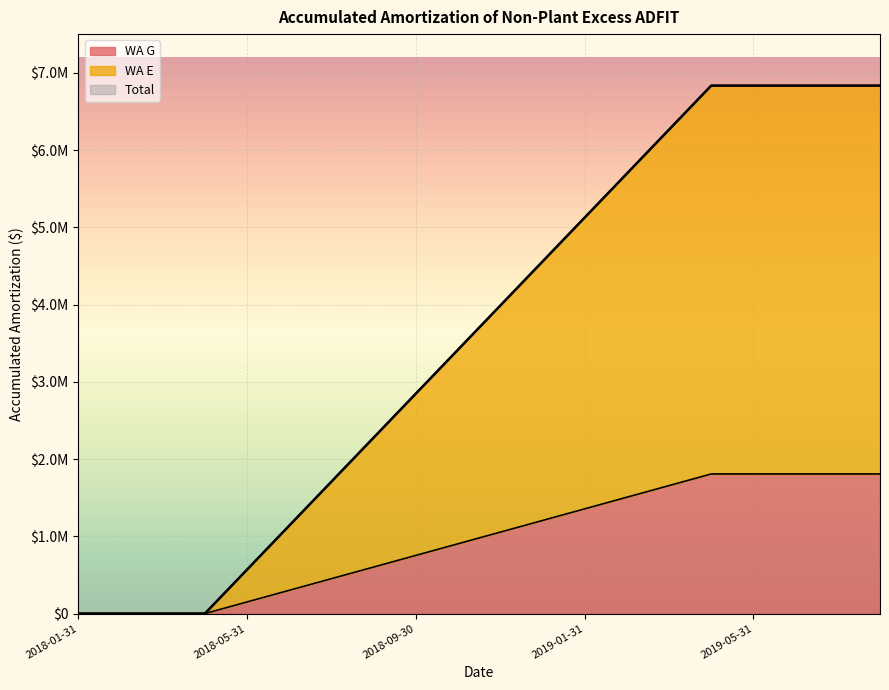

What is the label of the 3rd point from the left?

2018-03-31